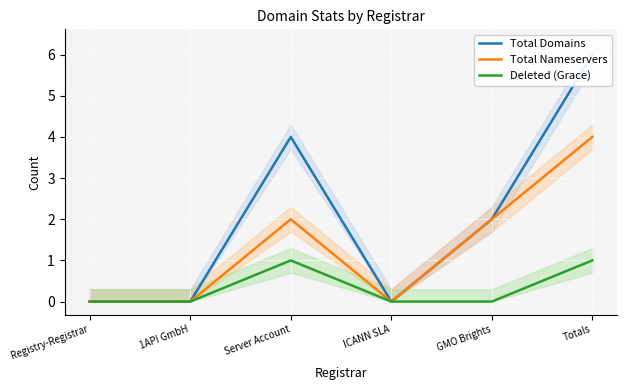

What is the sum of all Total Nameservers values?

8